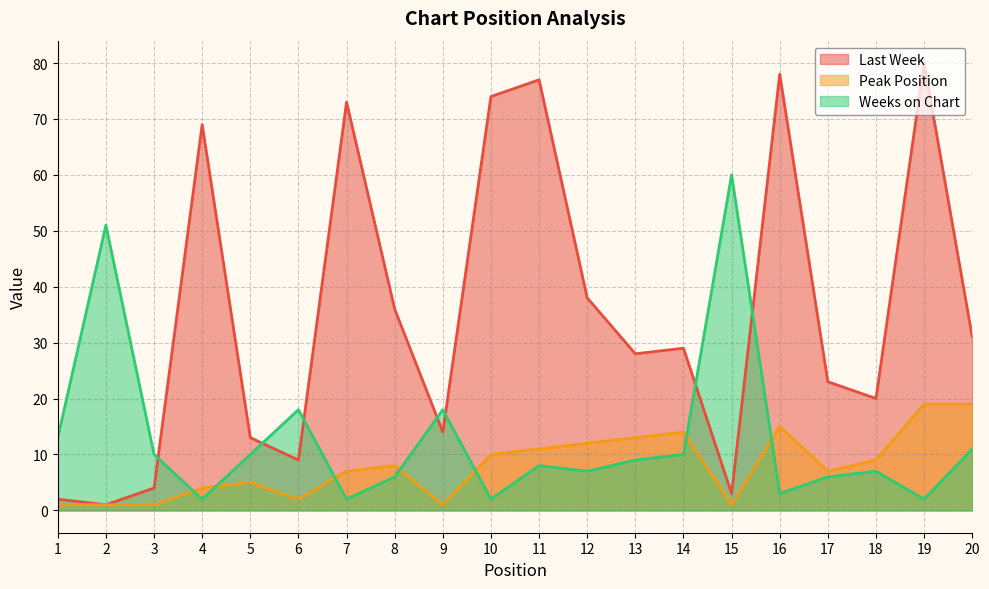

At which category is the sum across all series the highest?

19